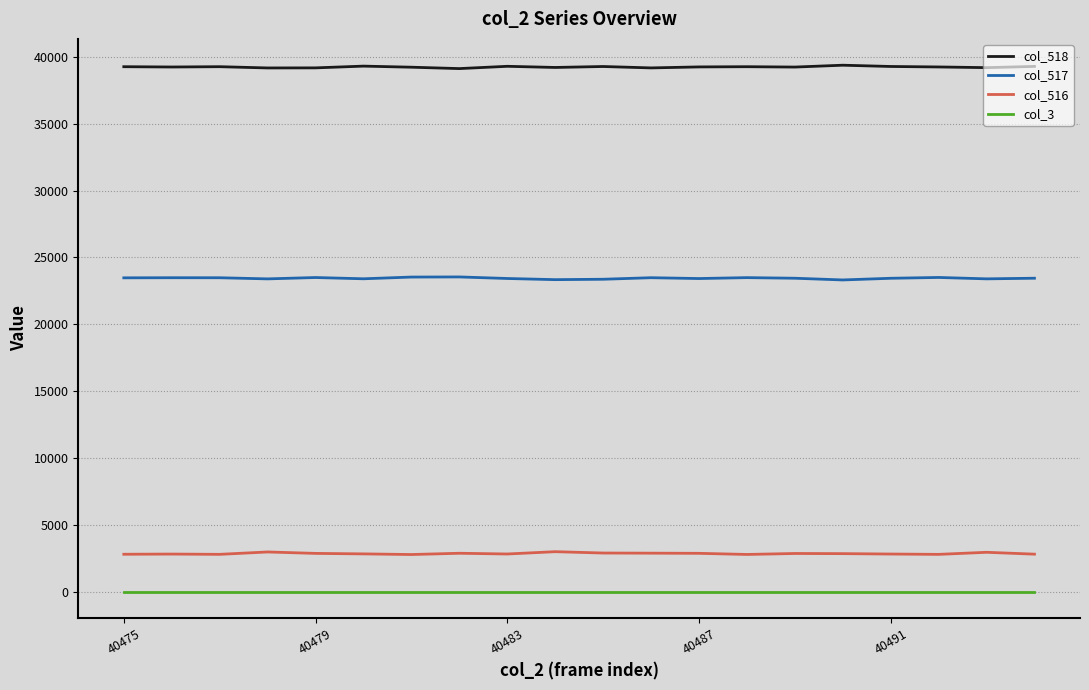

Count the number of categories in the chart.

20